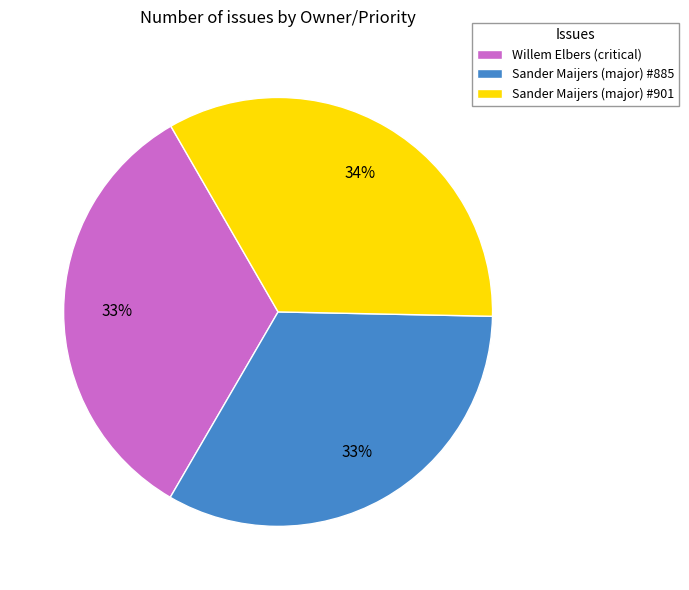

To the nearest percent, what portion does Sander Maijers (major) #901 represent?

34%